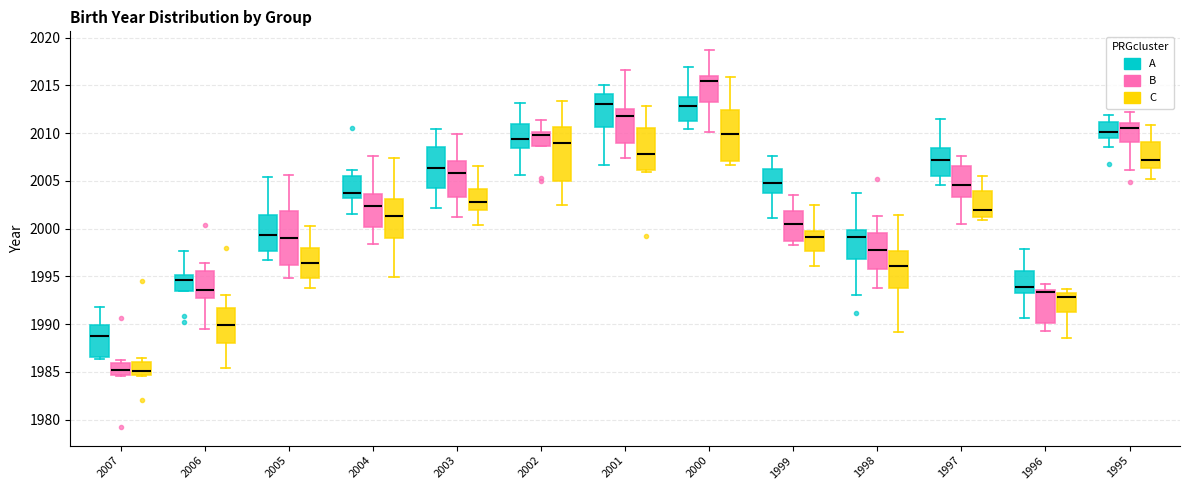

Reading left to right, transcribe this box plot: for each box, give where its median line is, the range the box spans, and where its two whiskers end, as read against the y-axis. The values are not printed on the chart, so give them approximately, as read against the axis.

2007 (A): median 1988.5, box 1986.5 to 1990.0, whiskers 1986.5 (just below the box's lower edge) to 1991.5
2007 (B): median 1985.0, box 1984.5 to 1986.0, whiskers 1984.5 (just below the box's lower edge) to 1986.0 (just above the box's upper edge)
2007 (C): median 1985.0, box 1984.5 to 1986.0, whiskers 1984.5 to 1986.5
2006 (A): median 1994.5, box 1993.5 to 1995.0, whiskers 1993.5 to 1997.5
2006 (B): median 1993.5, box 1993.0 to 1995.5, whiskers 1989.5 to 1996.5
2006 (C): median 1990.0, box 1988.0 to 1991.5, whiskers 1985.5 to 1993.0
2005 (A): median 1999.5, box 1997.5 to 2001.5, whiskers 1996.5 to 2005.5
2005 (B): median 1999.0, box 1996.0 to 2002.0, whiskers 1995.0 to 2005.5
2005 (C): median 1996.5, box 1995.0 to 1998.0, whiskers 1994.0 to 2000.5
2004 (A): median 2003.5, box 2003.0 to 2005.5, whiskers 2001.5 to 2006.0
2004 (B): median 2002.5, box 2000.0 to 2003.5, whiskers 1998.5 to 2007.5
2004 (C): median 2001.5, box 1999.0 to 2003.0, whiskers 1995.0 to 2007.5
2003 (A): median 2006.5, box 2004.5 to 2008.5, whiskers 2002.0 to 2010.5
2003 (B): median 2006.0, box 2003.5 to 2007.0, whiskers 2001.0 to 2010.0
2003 (C): median 2003.0, box 2002.0 to 2004.0, whiskers 2000.5 to 2006.5
2002 (A): median 2009.5, box 2008.5 to 2011.0, whiskers 2005.5 to 2013.0
2002 (B): median 2010.0 (just below the box's upper edge), box 2008.5 to 2010.0, whiskers 2008.5 to 2011.5
2002 (C): median 2009.0, box 2005.0 to 2010.5, whiskers 2002.5 to 2013.5
2001 (A): median 2013.0, box 2010.5 to 2014.0, whiskers 2006.5 to 2015.0
2001 (B): median 2012.0, box 2009.0 to 2012.5, whiskers 2007.5 to 2016.5
2001 (C): median 2008.0, box 2006.0 to 2010.5, whiskers 2006.0 (just below the box's lower edge) to 2013.0
2000 (A): median 2013.0, box 2011.5 to 2014.0, whiskers 2010.5 to 2017.0
2000 (B): median 2015.5, box 2013.5 to 2016.0, whiskers 2010.0 to 2018.5
2000 (C): median 2010.0, box 2007.0 to 2012.5, whiskers 2006.5 to 2016.0
1999 (A): median 2005.0, box 2004.0 to 2006.5, whiskers 2001.0 to 2007.5
1999 (B): median 2000.5, box 1998.5 to 2002.0, whiskers 1998.5 (just below the box's lower edge) to 2003.5
1999 (C): median 1999.0, box 1997.5 to 2000.0, whiskers 1996.0 to 2002.5
1998 (A): median 1999.0, box 1997.0 to 2000.0, whiskers 1993.0 to 2003.5
1998 (B): median 1997.5, box 1996.0 to 1999.5, whiskers 1994.0 to 2001.5
1998 (C): median 1996.0, box 1993.5 to 1997.5, whiskers 1989.0 to 2001.5
1997 (A): median 2007.0, box 2005.5 to 2008.5, whiskers 2004.5 to 2011.5
1997 (B): median 2004.5, box 2003.5 to 2006.5, whiskers 2000.5 to 2007.5
1997 (C): median 2002.0, box 2001.0 to 2004.0, whiskers 2001.0 (just below the box's lower edge) to 2005.5
1996 (A): median 1994.0, box 1993.5 to 1995.5, whiskers 1990.5 to 1998.0
1996 (B): median 1993.5 (just below the box's upper edge), box 1990.0 to 1993.5, whiskers 1989.5 to 1994.0
1996 (C): median 1993.0, box 1991.5 to 1993.5, whiskers 1988.5 to 1993.5 (just above the box's upper edge)
1995 (A): median 2010.0, box 2009.5 to 2011.0, whiskers 2008.5 to 2012.0
1995 (B): median 2010.5, box 2009.0 to 2011.0, whiskers 2006.0 to 2012.0
1995 (C): median 2007.0, box 2006.5 to 2009.0, whiskers 2005.0 to 2011.0